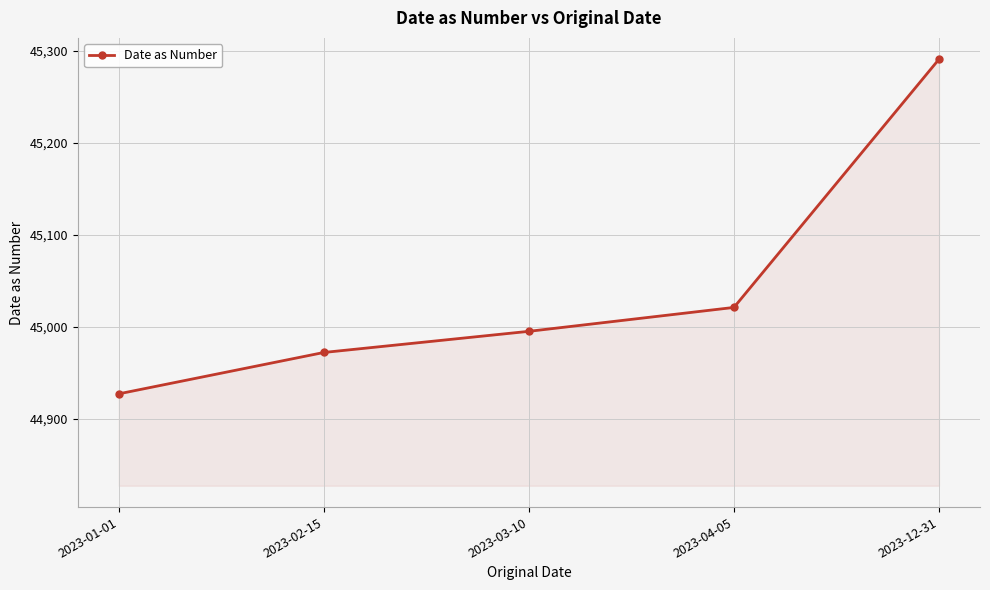

List the labels in order of value, smallest first.

2023-01-01, 2023-02-15, 2023-03-10, 2023-04-05, 2023-12-31